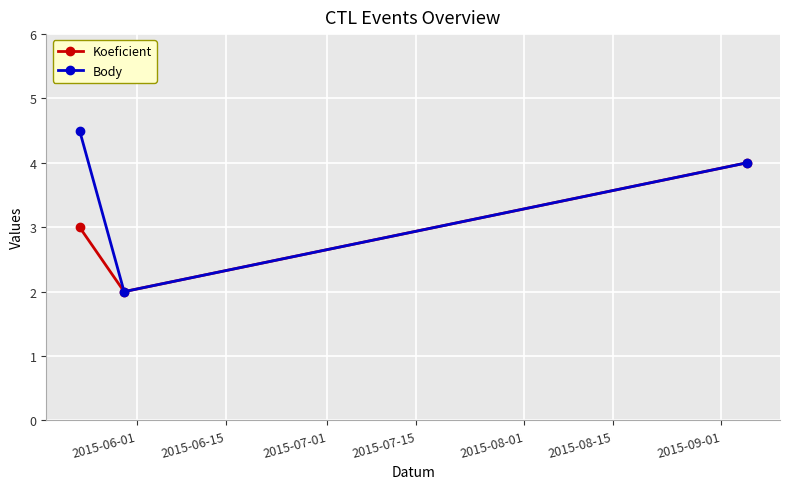

List the series in order of their peak value, highest first.

Body, Koeficient